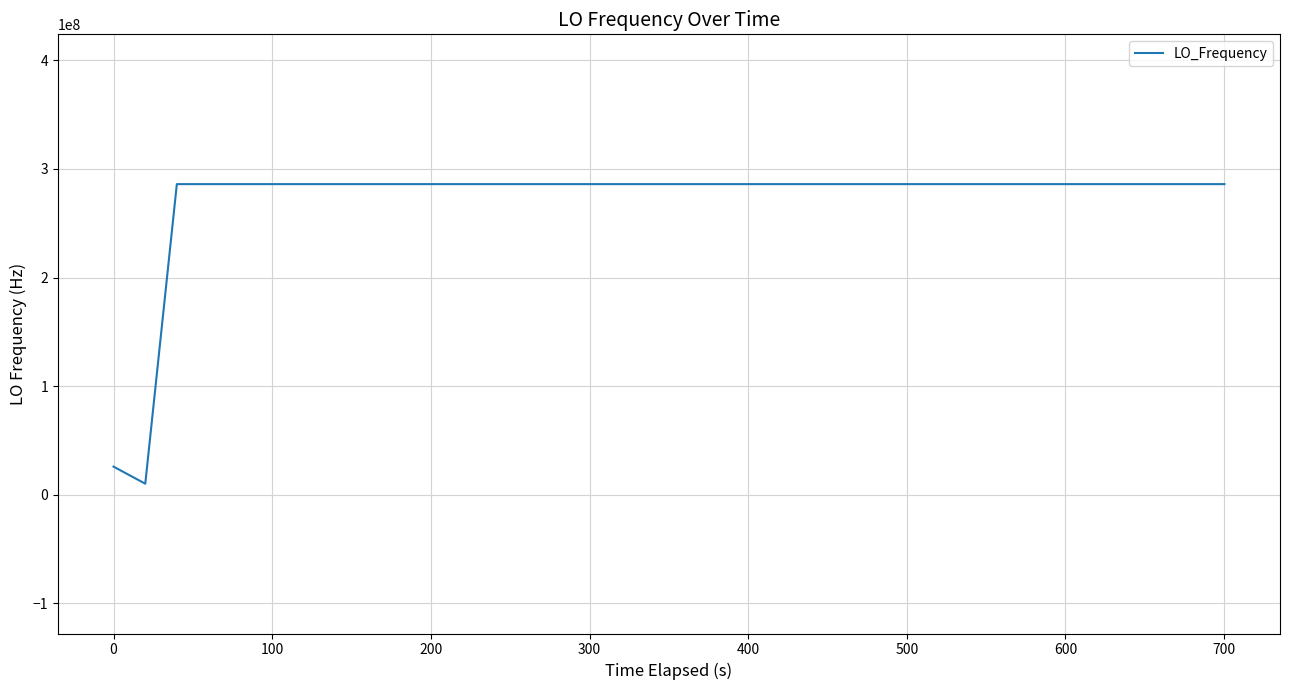

Is this an area chart (filled region under the line)?

No